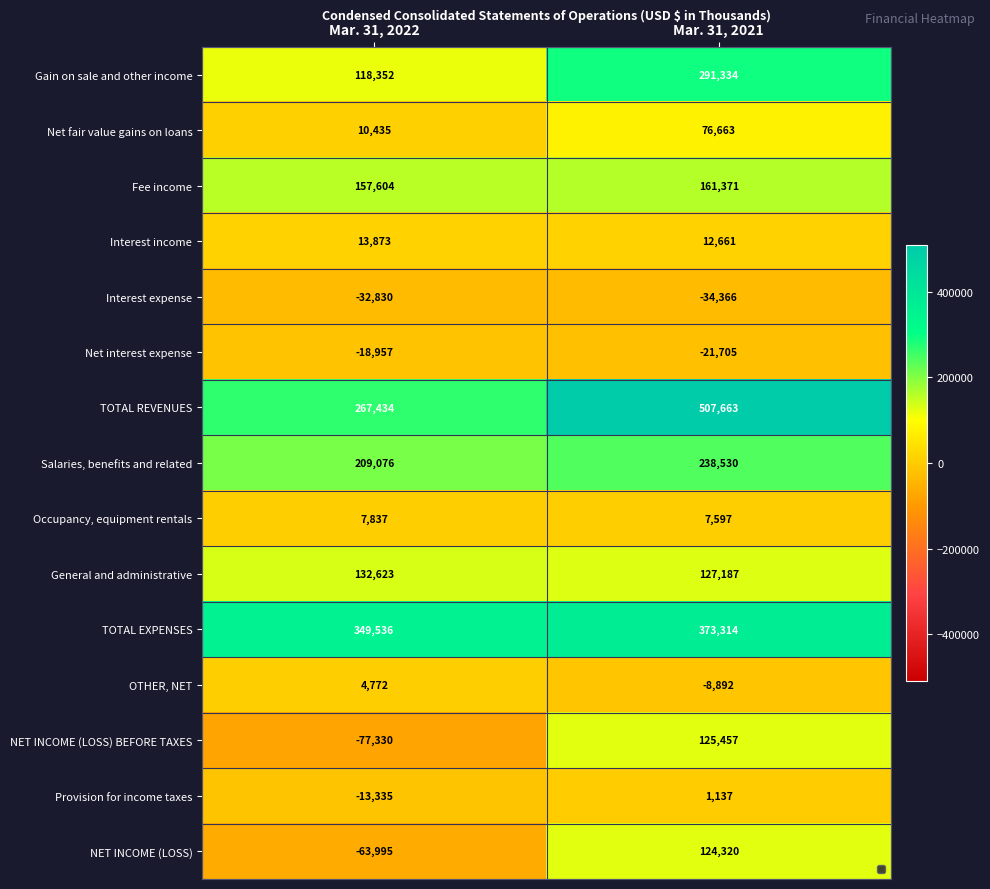

Which label corresponds to the smallest value in the chart?

Mar. 31, 2022